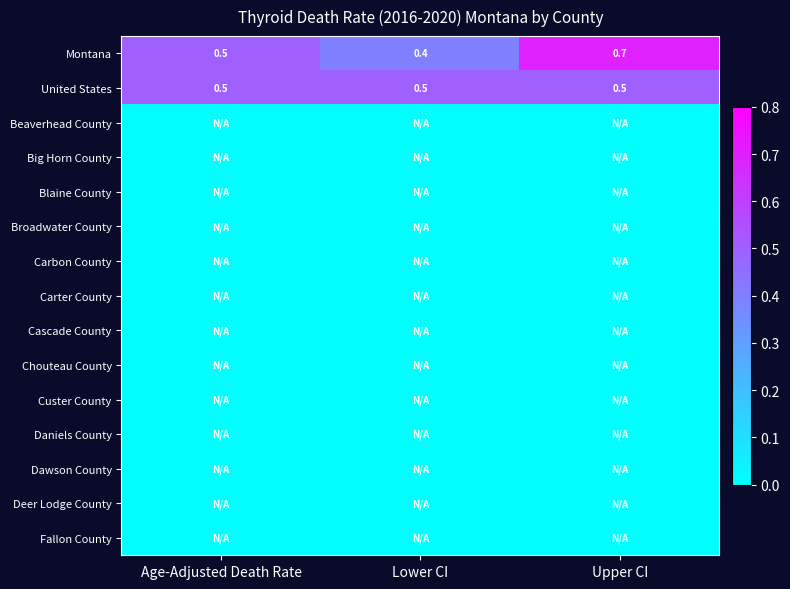

How many distinct data groups are displayed?

15